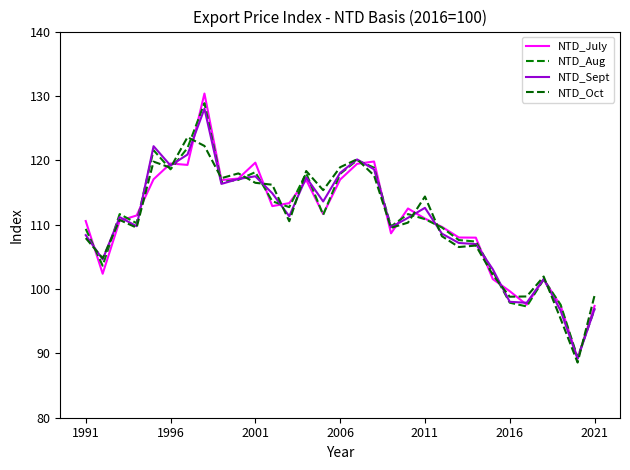

Is this an area chart (filled region under the line)?

No